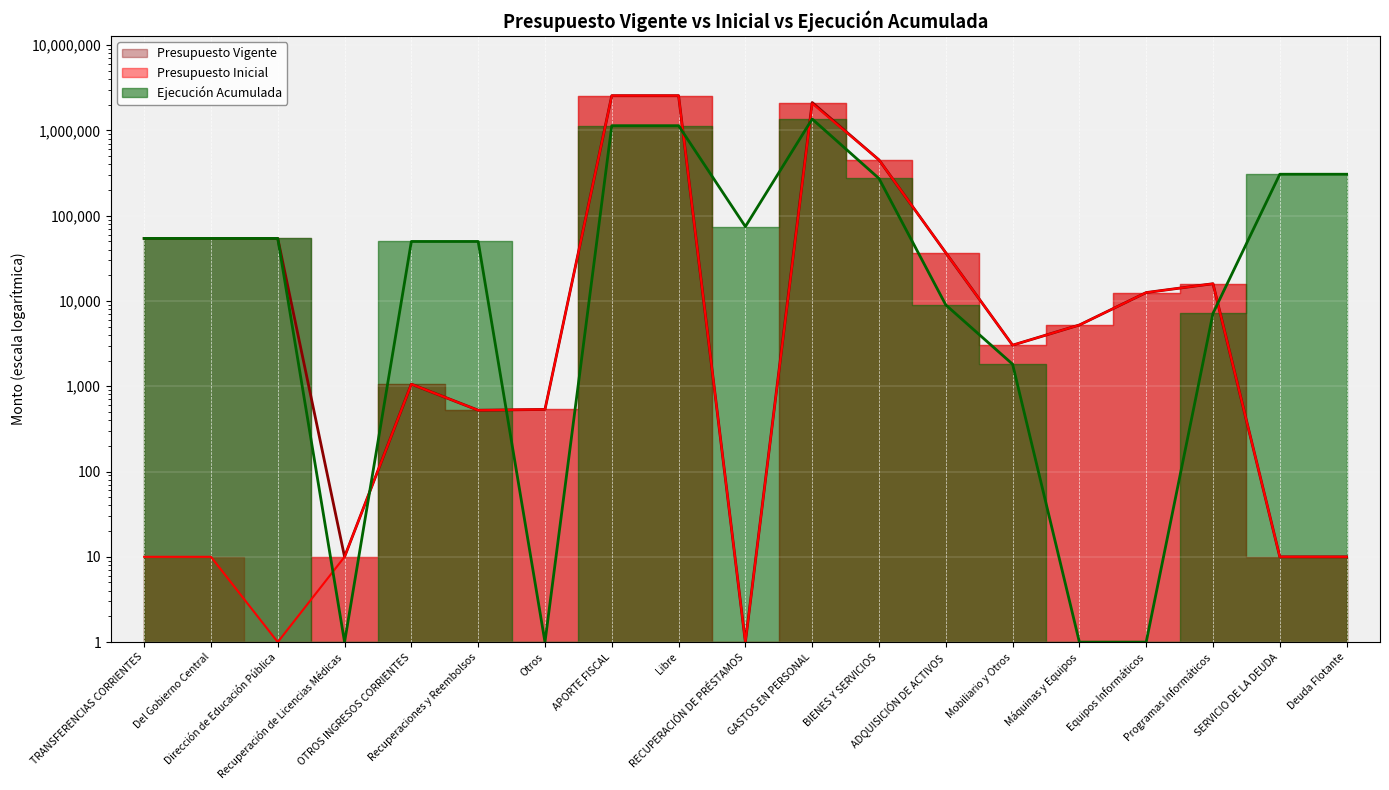

What is the sum of the Presupuesto Inicial values at Libre and Deuda Flotante?

2548657